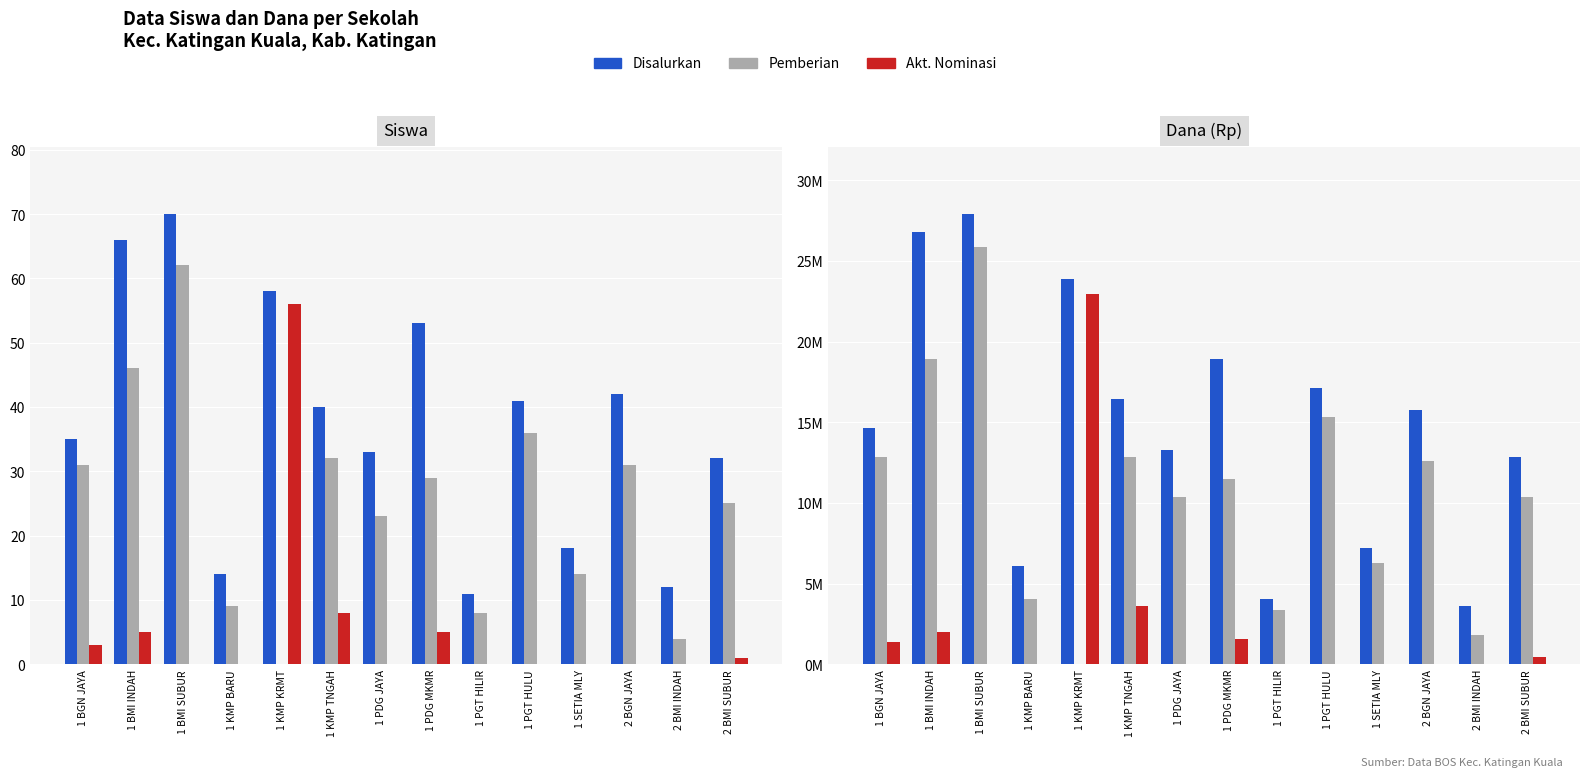

How many groups of bars are there?

14